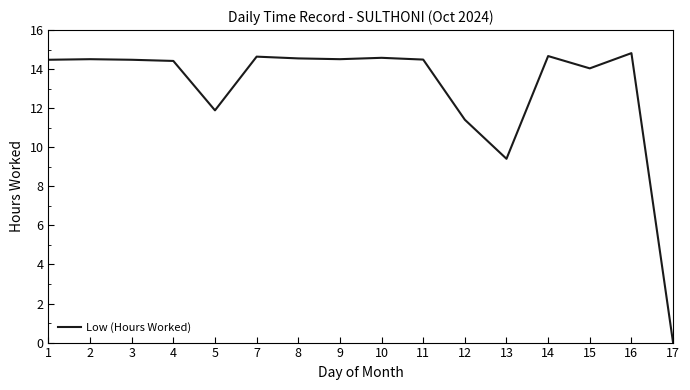

What is the difference between the maximum and minimum values?

14.8